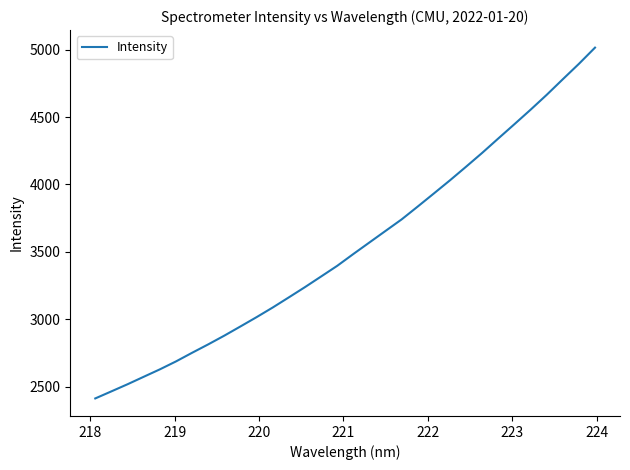

What is the minimum value shown in the chart?

2412.6